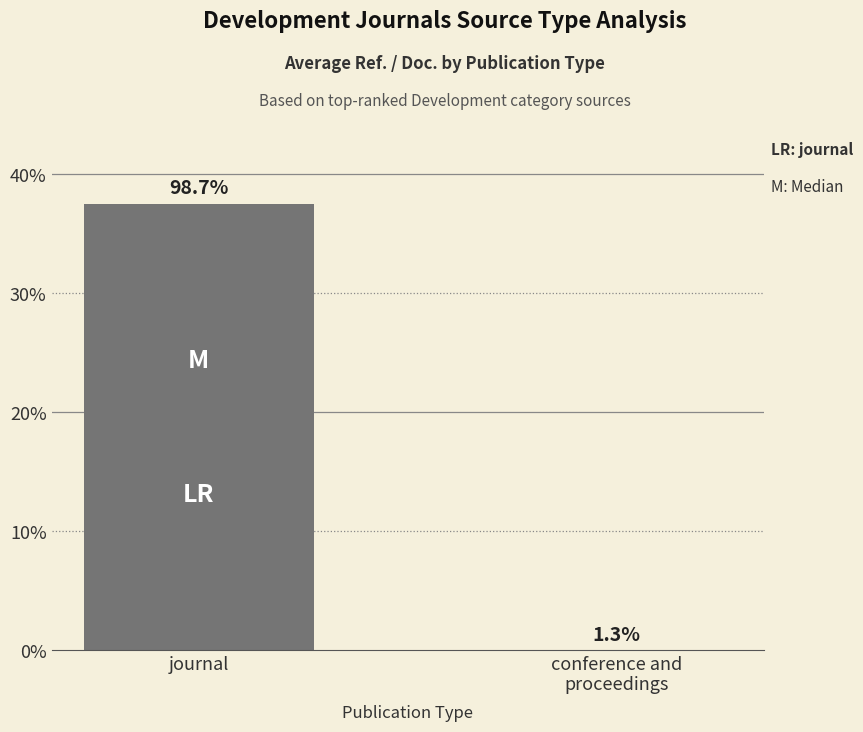

Are the bars horizontal?

No